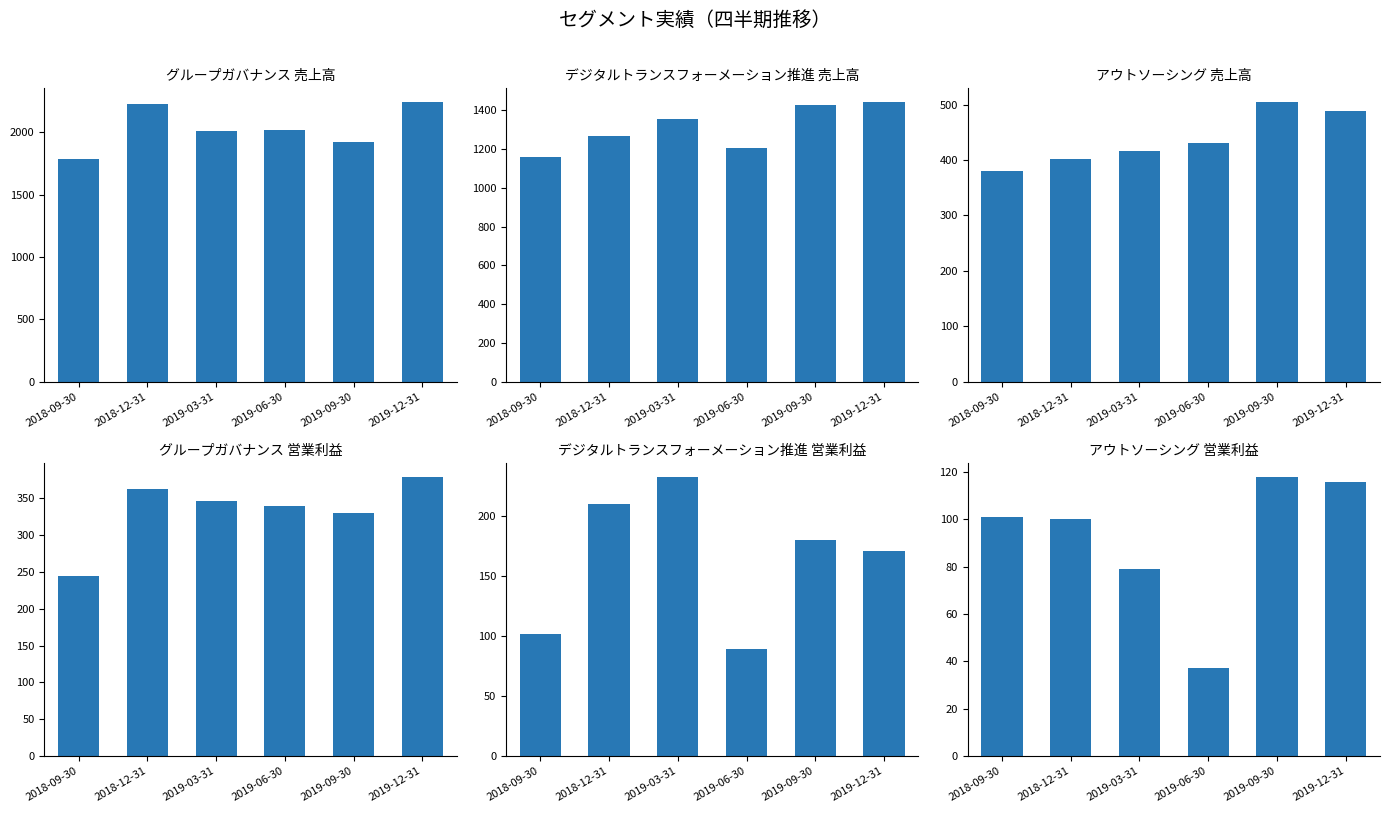

Rank the series at 2019-03-31 from lowest to highest value.

アウトソーシング 営業利益, デジタルトランスフォーメーション推進 営業利益, グループガバナンス 営業利益, アウトソーシング 売上高, デジタルトランスフォーメーション推進 売上高, グループガバナンス 売上高